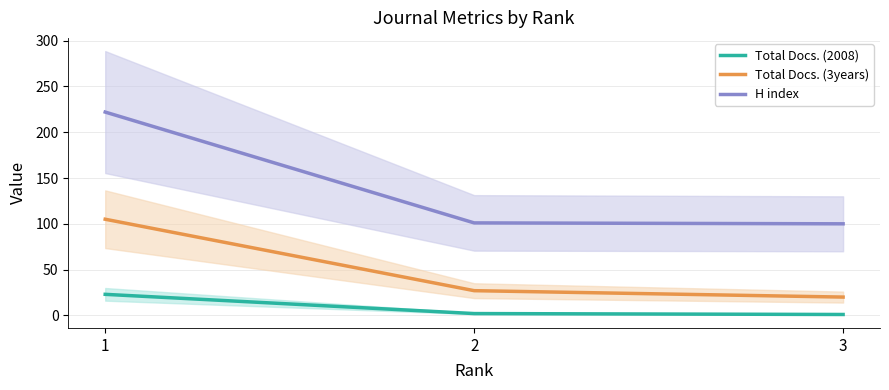

The value of H index at 3 is 100. True or false?

True